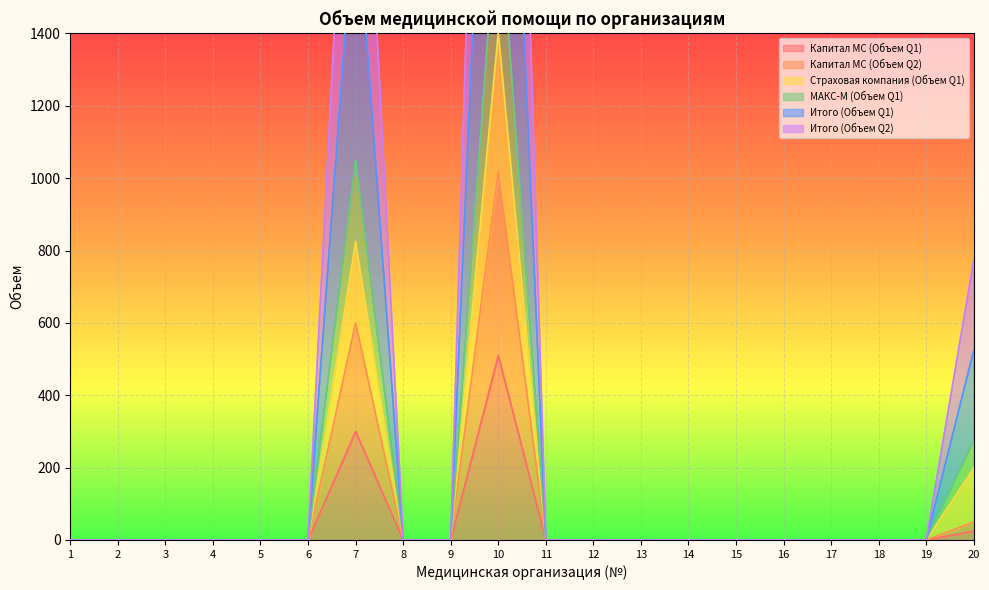

The value of Капитал МС (Объем Q1) at 11 is 0. True or false?

True